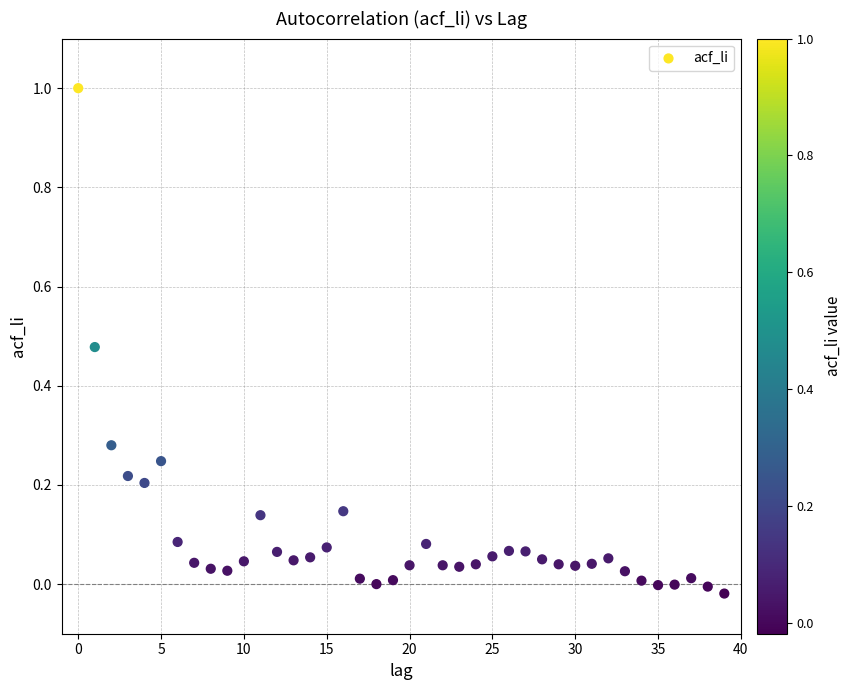

What is the range of Y values (max minus min)?

1.0